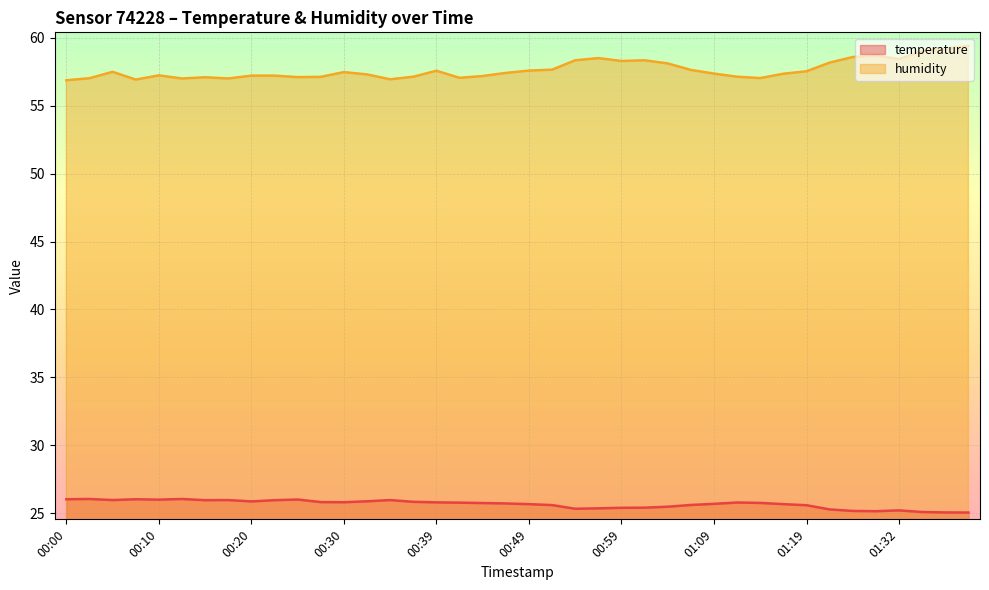

Reading left to right, transcribe all the data shown in this chart.

temperature: 00:00=26.0	00:03=26.0	00:05=26.0	00:08=26.0	00:10=26.0	00:12=26.0	00:15=25.9	00:17=26.0	00:20=25.9	00:22=25.9	00:25=26.0	00:27=25.8	00:30=25.8	00:32=25.9	00:34=26.0	00:37=25.8	00:39=25.8	00:42=25.8	00:44=25.7	00:47=25.7	00:49=25.7	00:52=25.6	00:54=25.3	00:57=25.4	00:59=25.4	01:02=25.4	01:04=25.5	01:06=25.6	01:09=25.7	01:11=25.8	01:14=25.8	01:16=25.7	01:19=25.6	01:24=25.3	01:27=25.2	01:29=25.1	01:32=25.2	01:34=25.1	01:36=25.1	01:39=25.0
humidity: 00:00=56.9	00:03=57.0	00:05=57.5	00:08=56.9	00:10=57.2	00:12=57.0	00:15=57.1	00:17=57.0	00:20=57.2	00:22=57.2	00:25=57.1	00:27=57.1	00:30=57.5	00:32=57.3	00:34=57.0	00:37=57.1	00:39=57.6	00:42=57.1	00:44=57.2	00:47=57.4	00:49=57.6	00:52=57.7	00:54=58.4	00:57=58.5	00:59=58.3	01:02=58.4	01:04=58.1	01:06=57.6	01:09=57.4	01:11=57.1	01:14=57.0	01:16=57.4	01:19=57.5	01:24=58.2	01:27=58.6	01:29=58.7	01:32=58.4	01:34=59.0	01:36=59.2	01:39=59.4